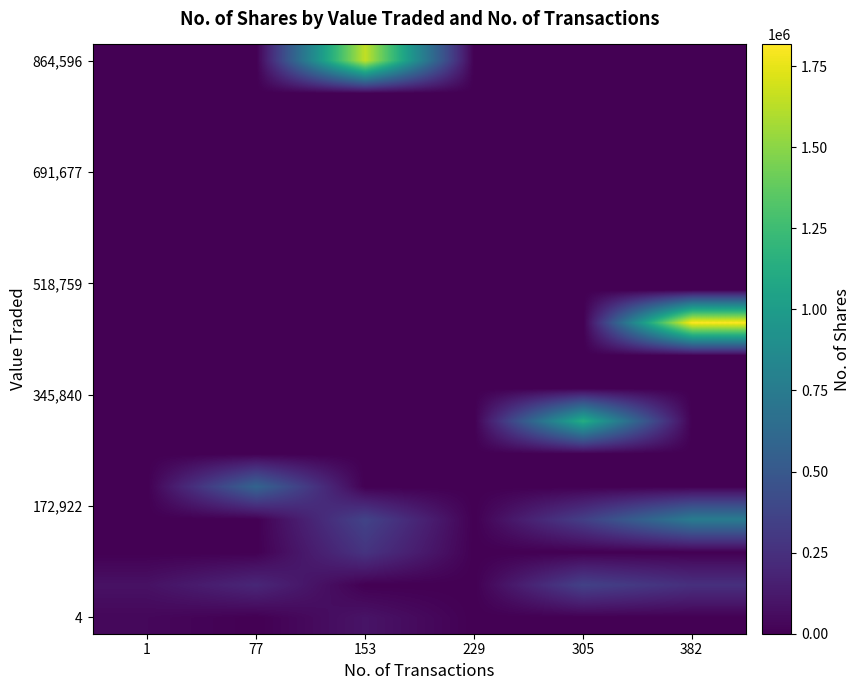

What is the total value across all series at 153?

2382036